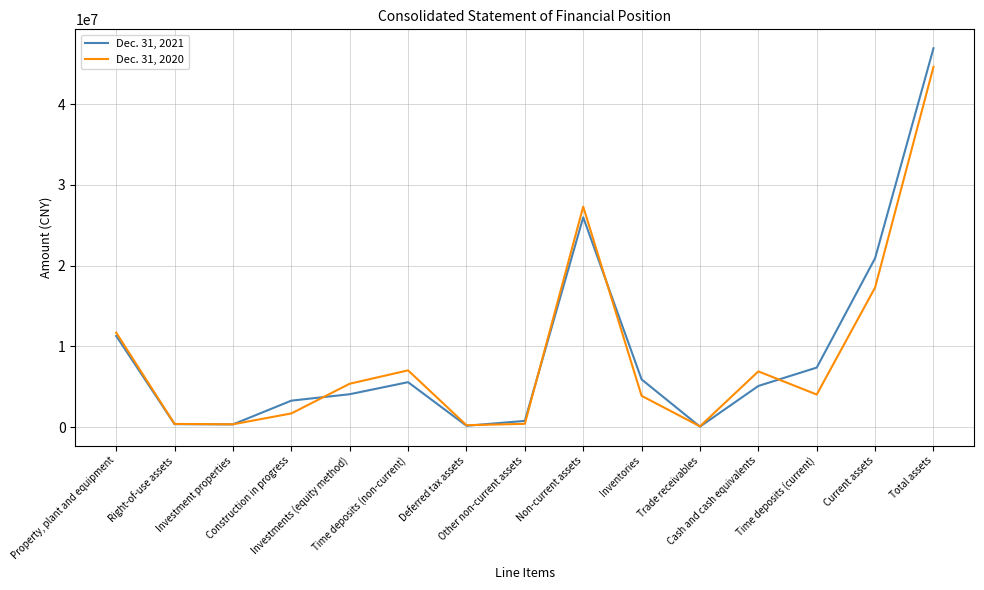

What is the greatest value displayed?

46920589